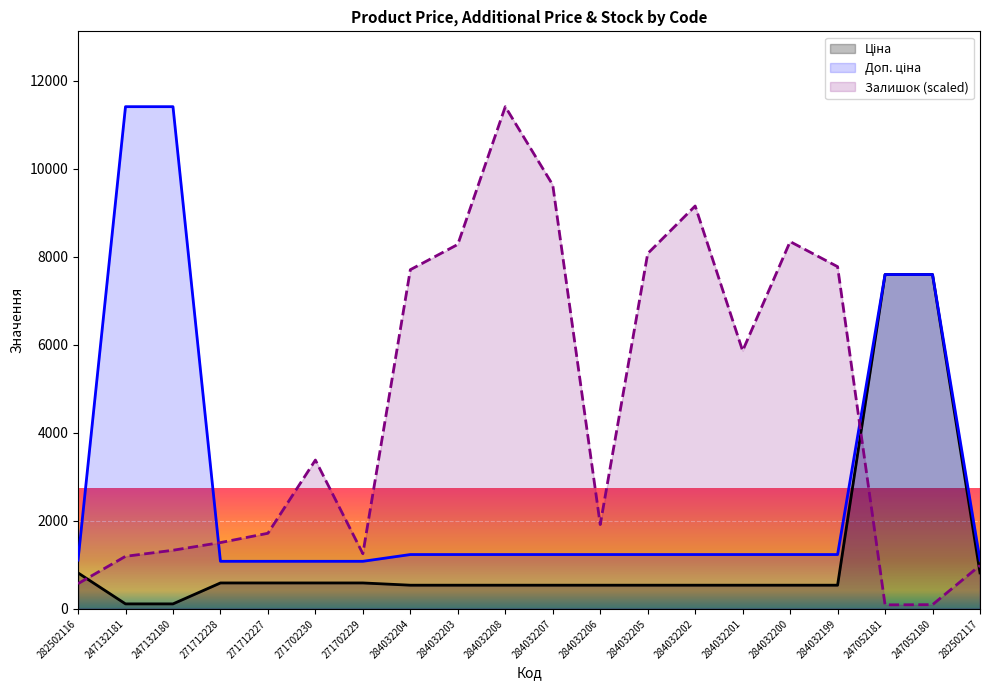

Rank the categories by Ціна value from lowest to highest.

247132181, 247132180, 284032204, 284032203, 284032208, 284032207, 284032206, 284032205, 284032202, 284032201, 284032200, 284032199, 271712228, 271712227, 271702230, 271702229, 282502116, 282502117, 247052181, 247052180